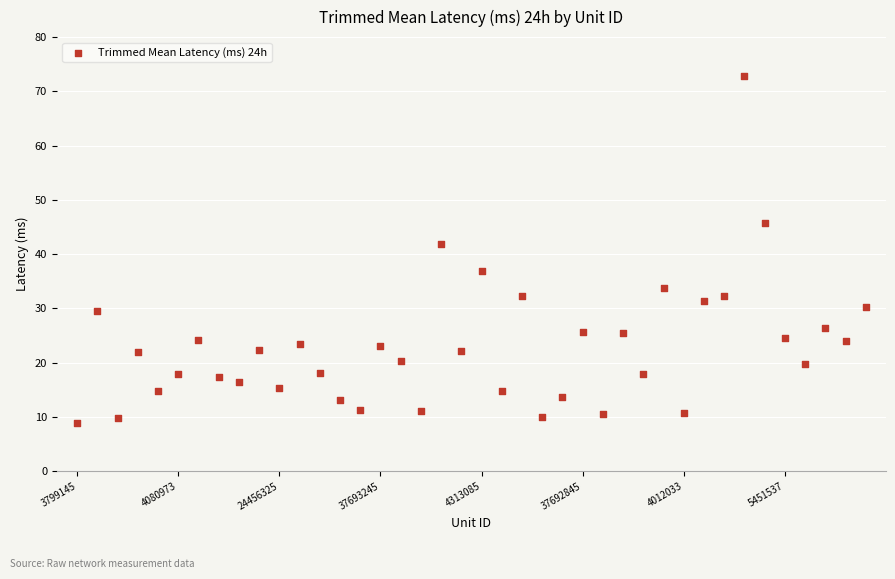

What is the range of Y values (max minus min)?

64.1